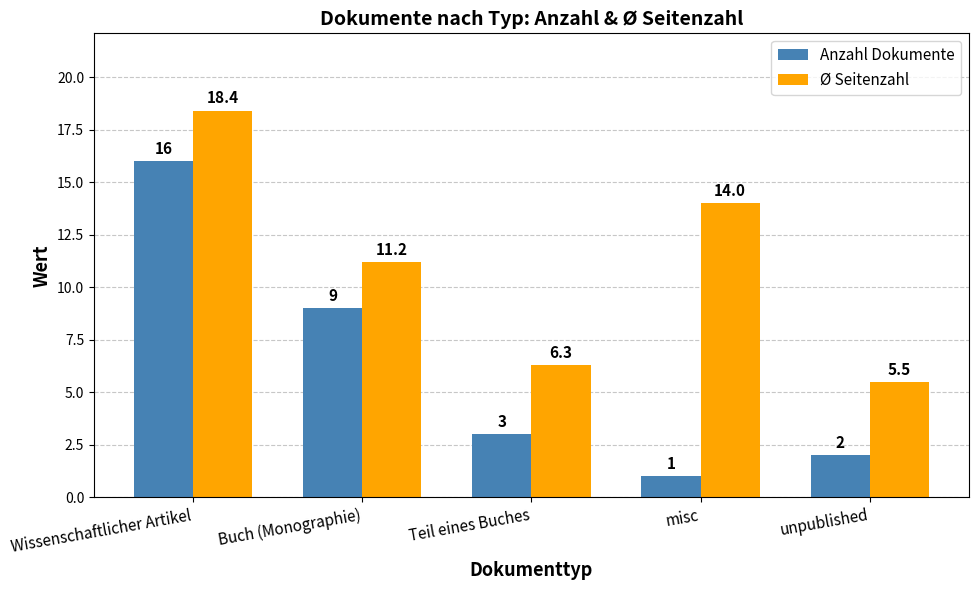

Does the chart contain any negative values?

No